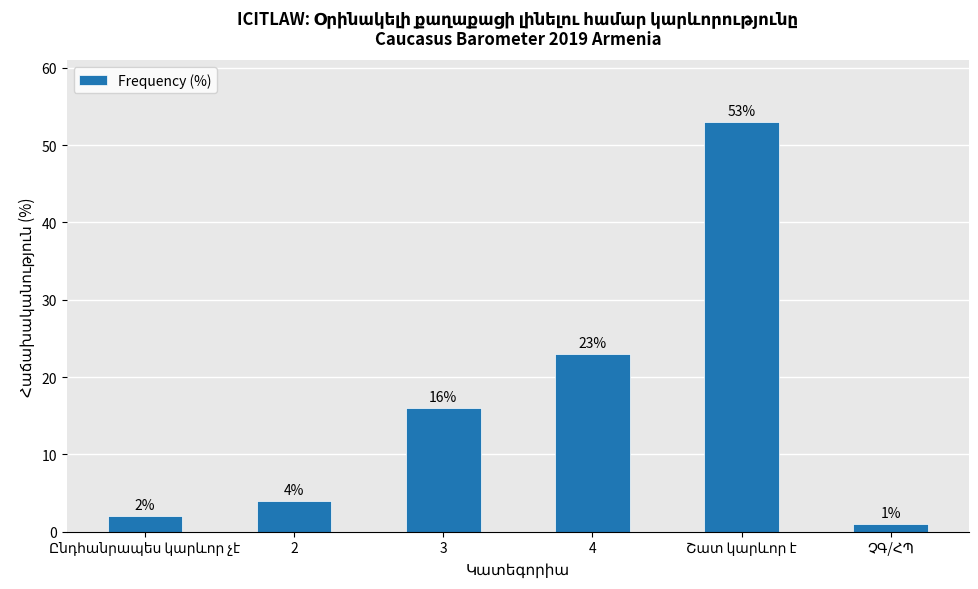

True or false: the data shows 4 at 2.

True